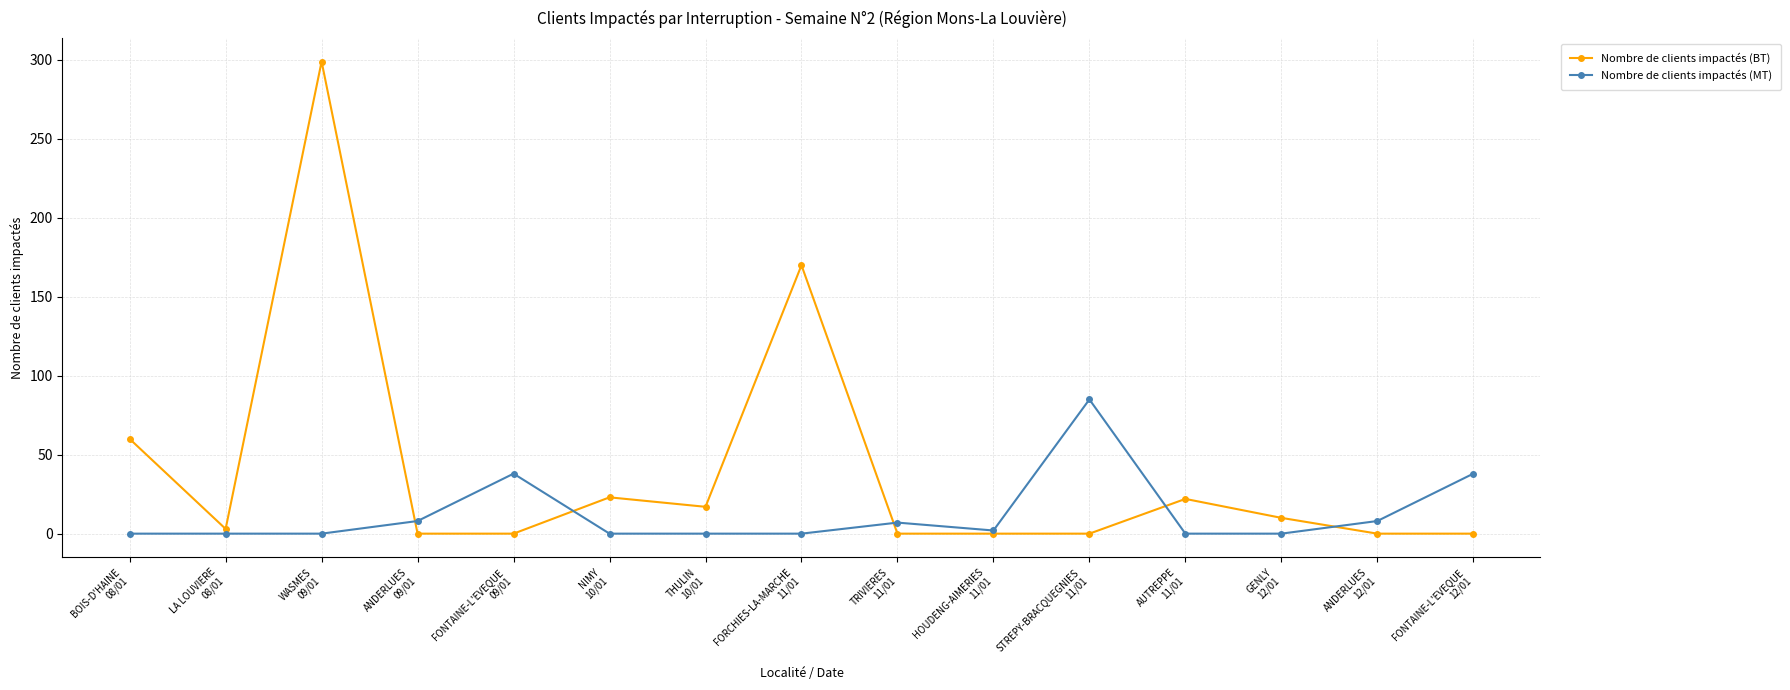

Rank the series at FONTAINE-L'EVEQUE
12/01 from highest to lowest value.

Nombre de clients impactés (MT), Nombre de clients impactés (BT)